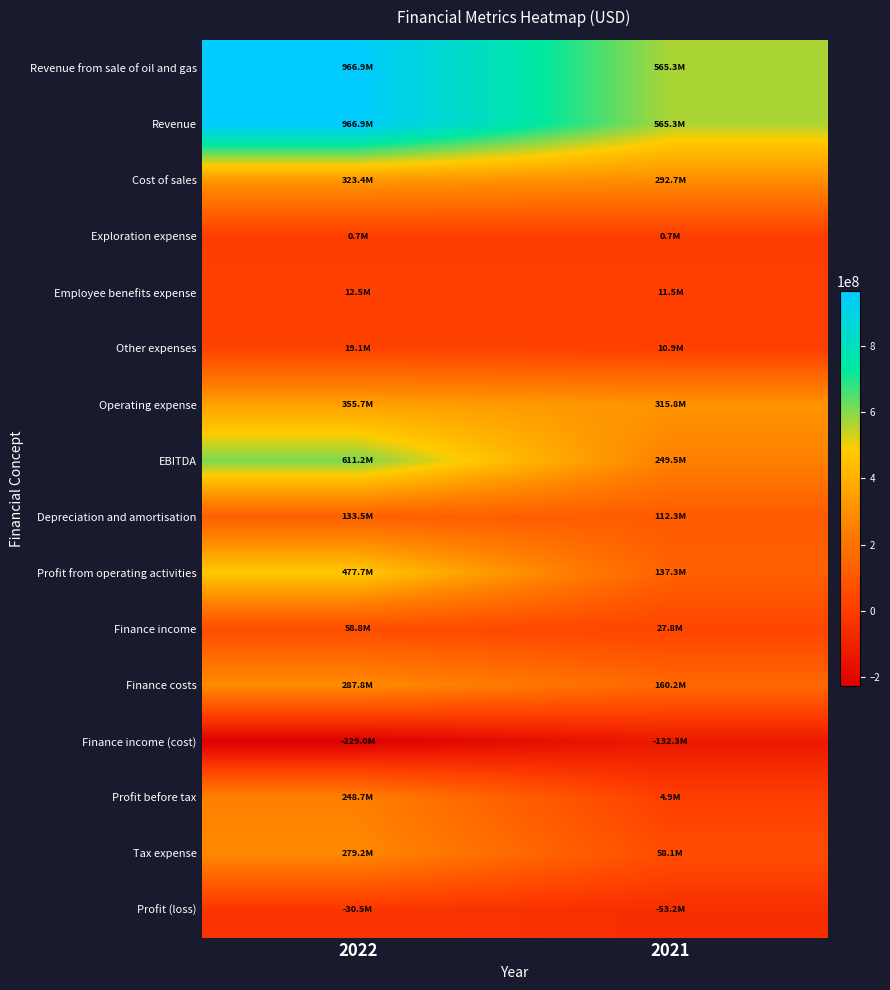

At how many categories does at least one series exceed 285824602?

2